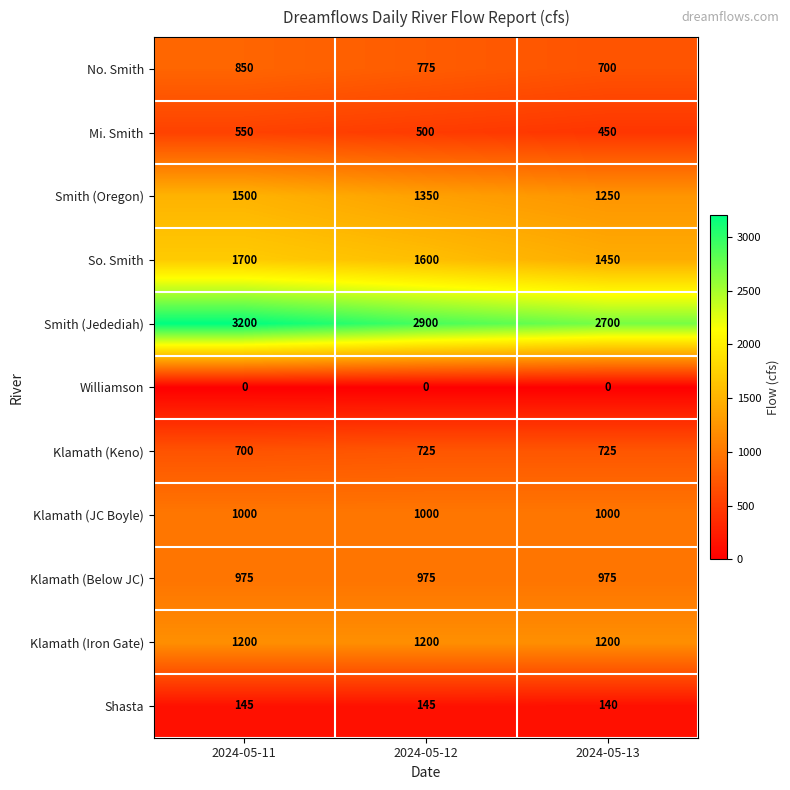

Which series has the largest range (max minus min)?

Smith (Jedediah)